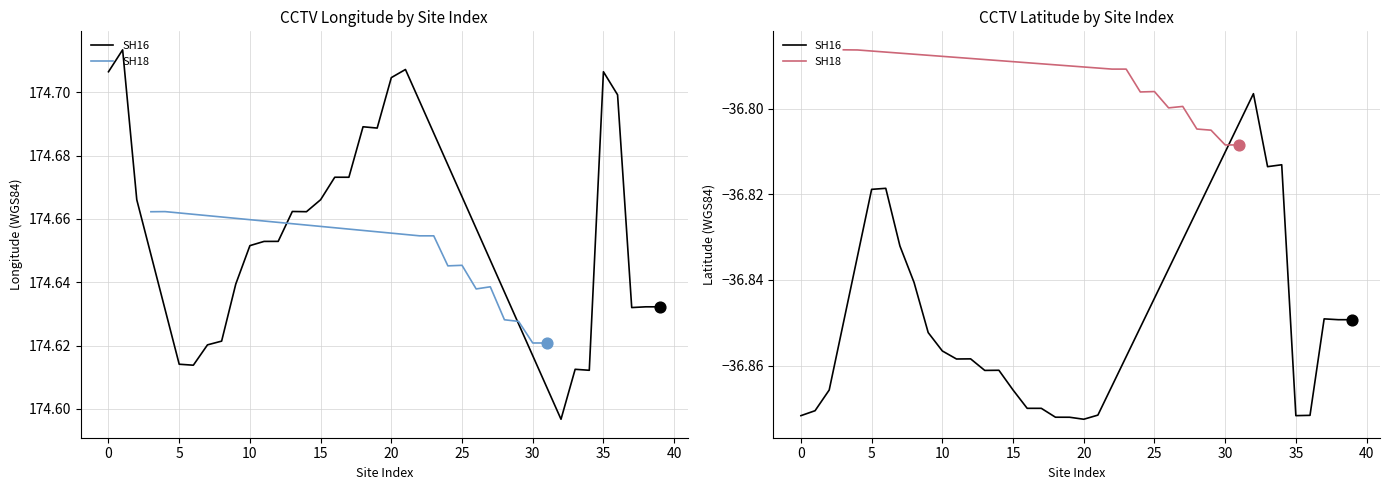

At how many categories does at least one series exceed 66?

40